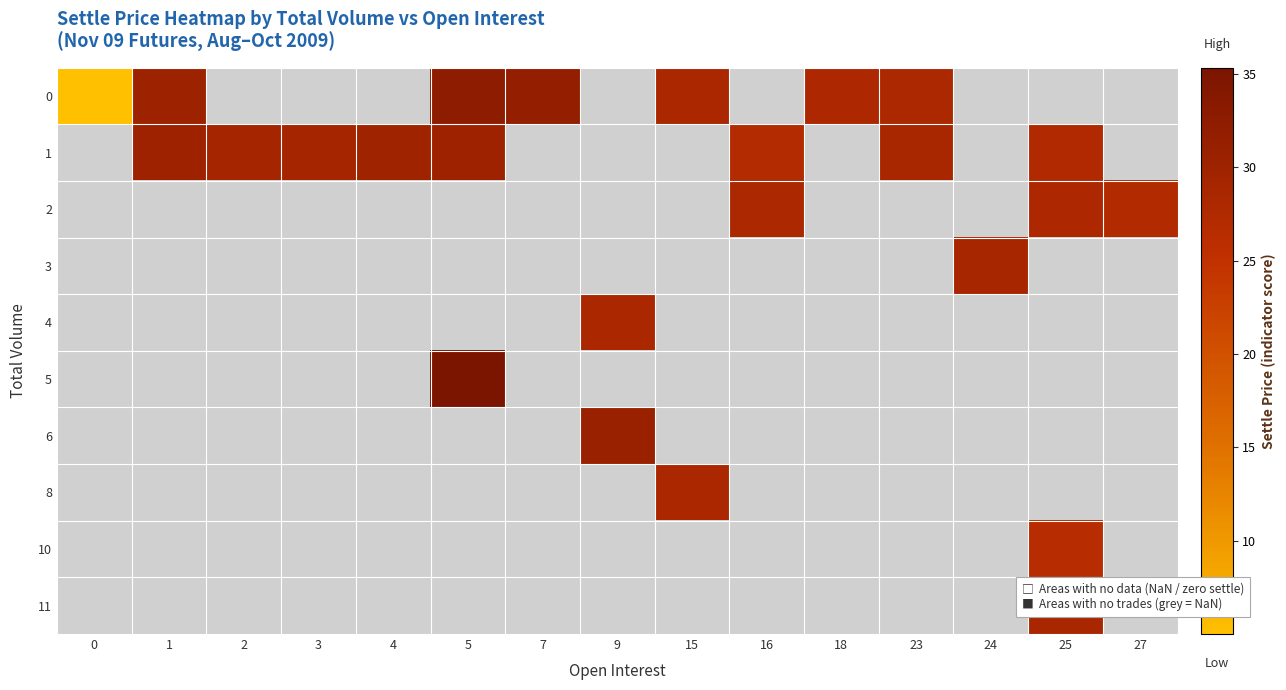

At how many categories does at least one series exceed 28?

12